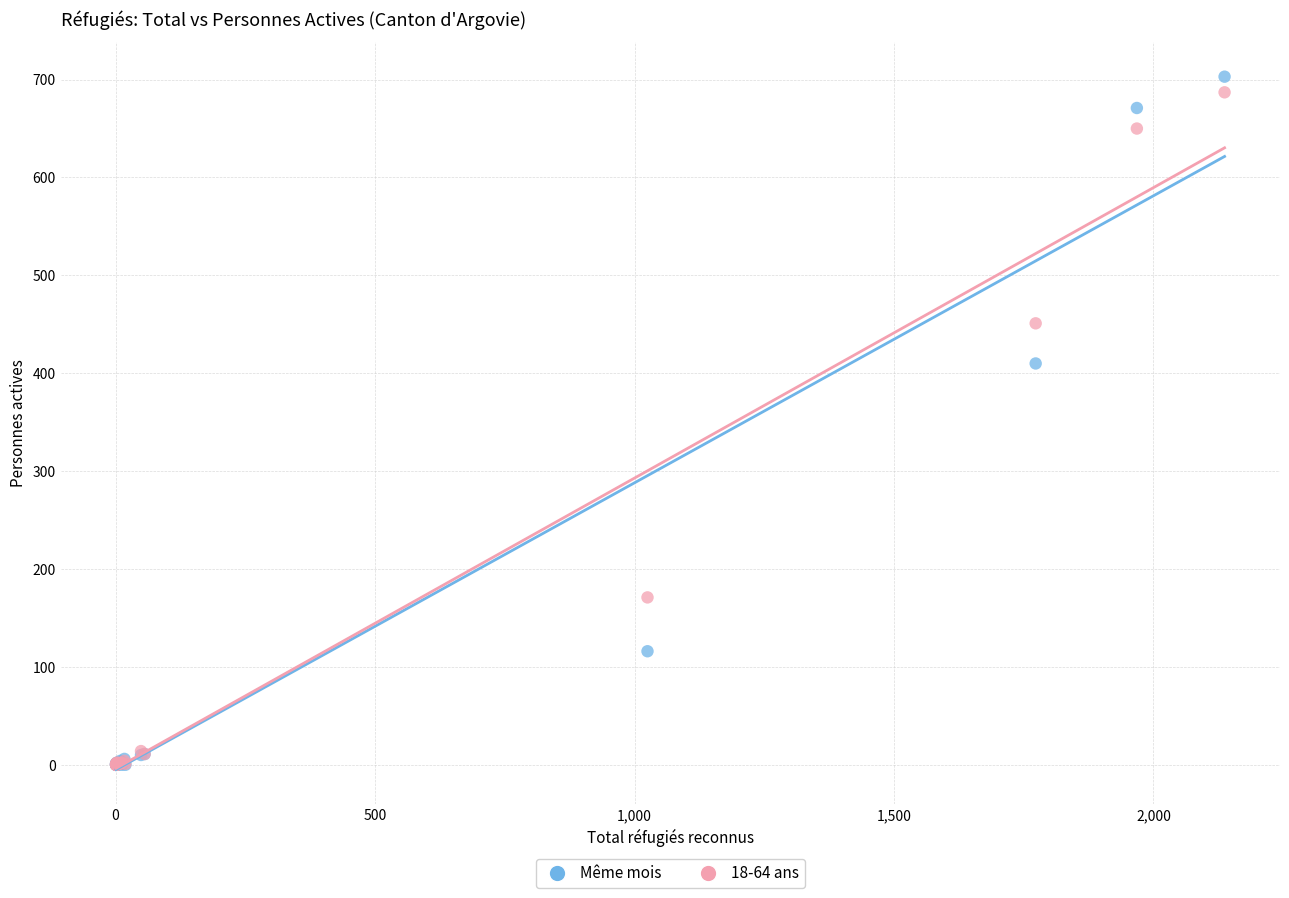

Across all series, what Y value is closest to 351?

410